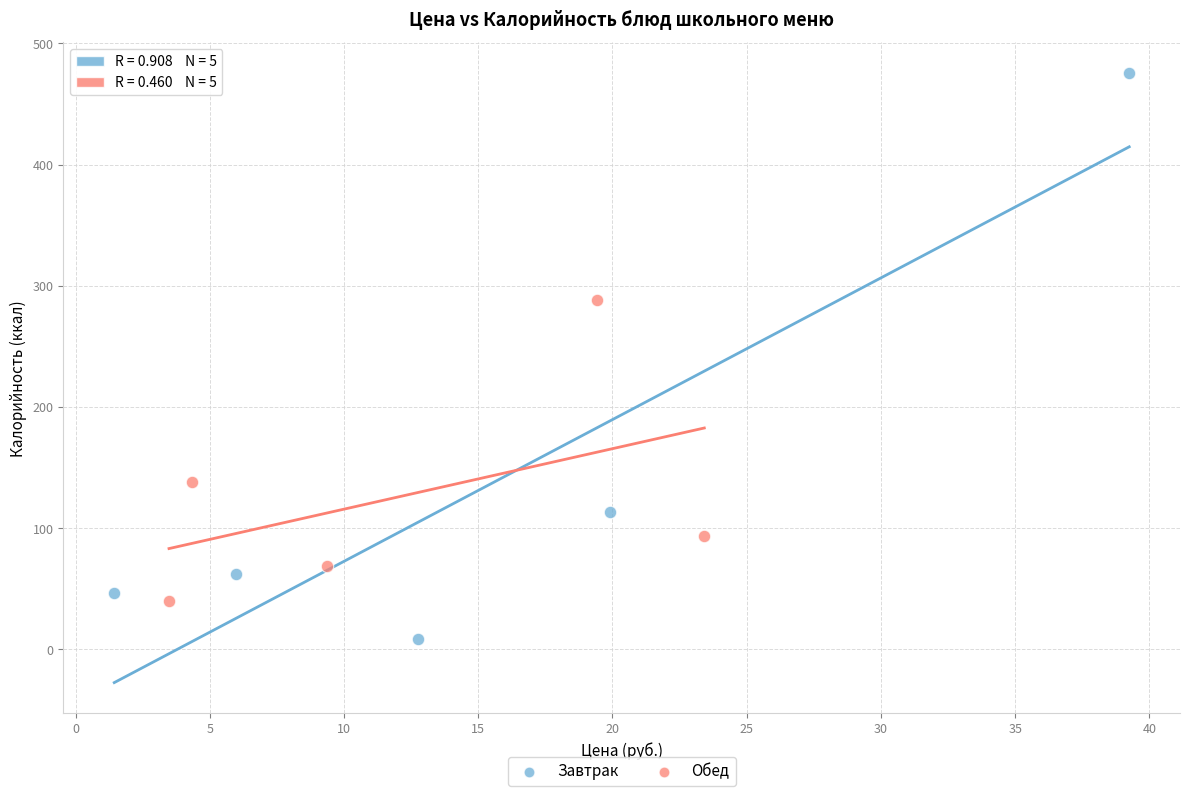

What are all the series names shown in the legend?

Завтрак, Обед